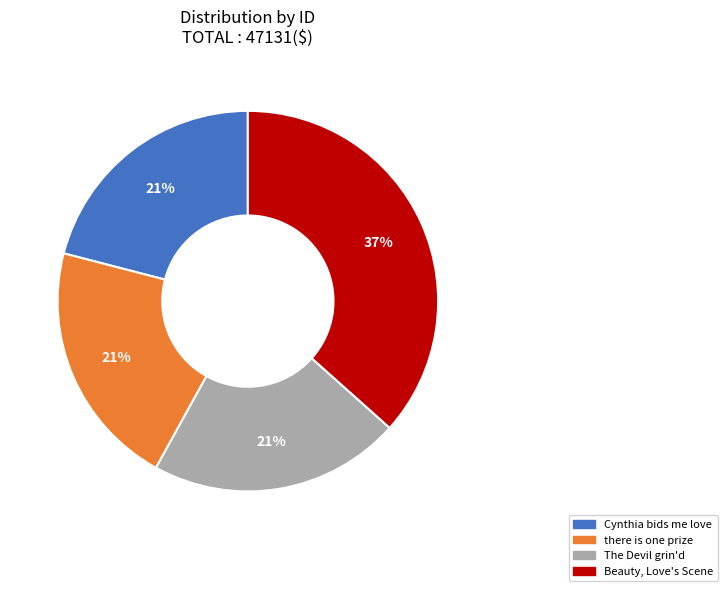

To the nearest percent, what is the combined percentage of there is one prize and Cynthia bids me love?

42%